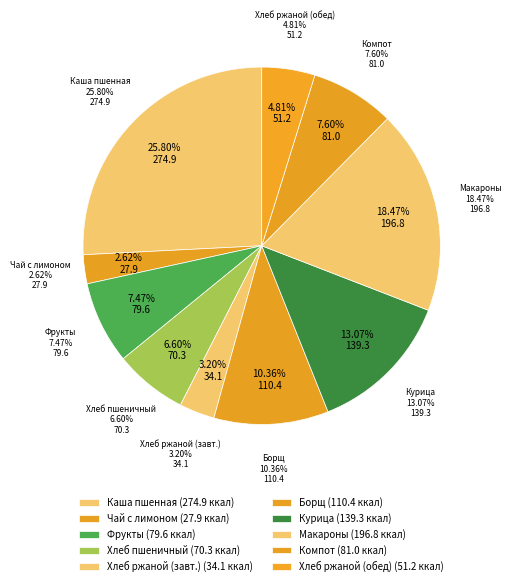

To the nearest percent, what is the combined percentage of Фрукты (в ассортименте) and Каша вязкая молочная пшенная?

33%